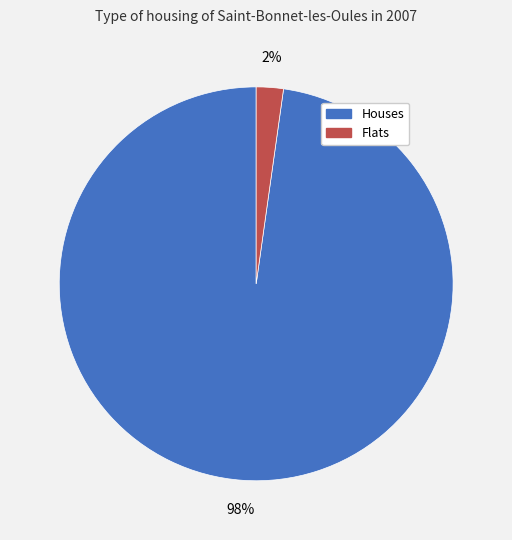

To the nearest percent, what is the difference between the largest and smallest slice percentages?

96%